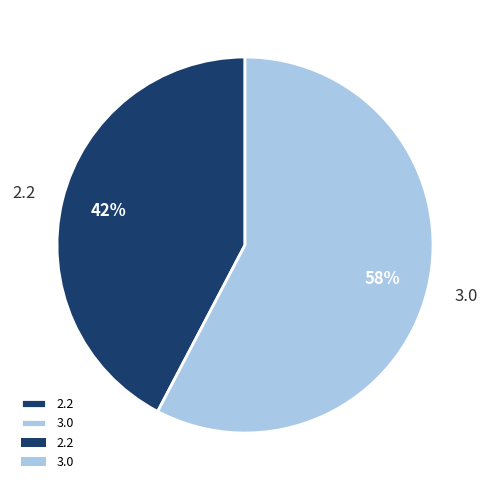

What percentage is the 3.0 slice, to the nearest percent?

58%